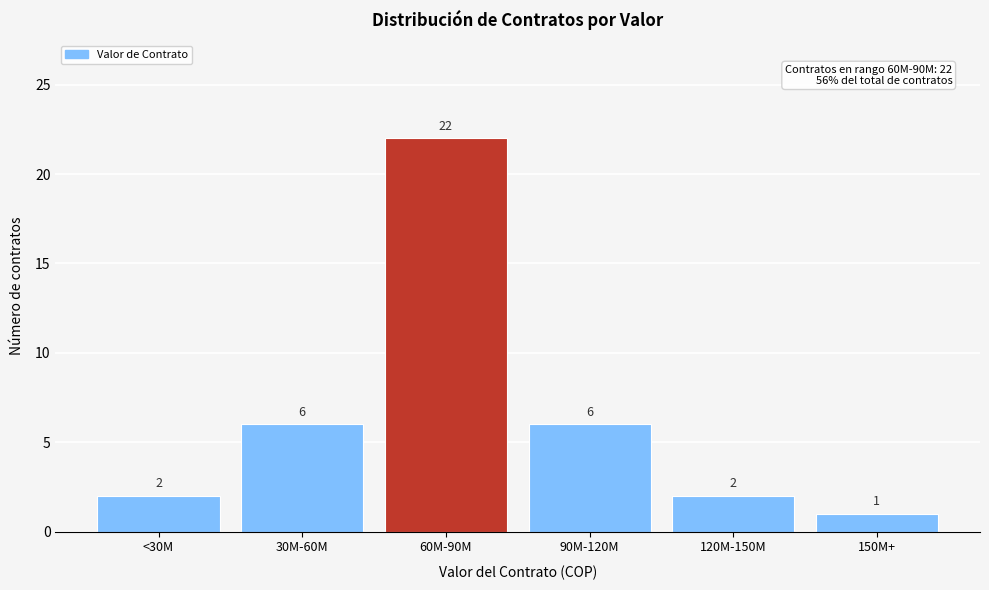

Reading left to right, transcribe all the data shown in this chart.

2	6	22	6	2	1